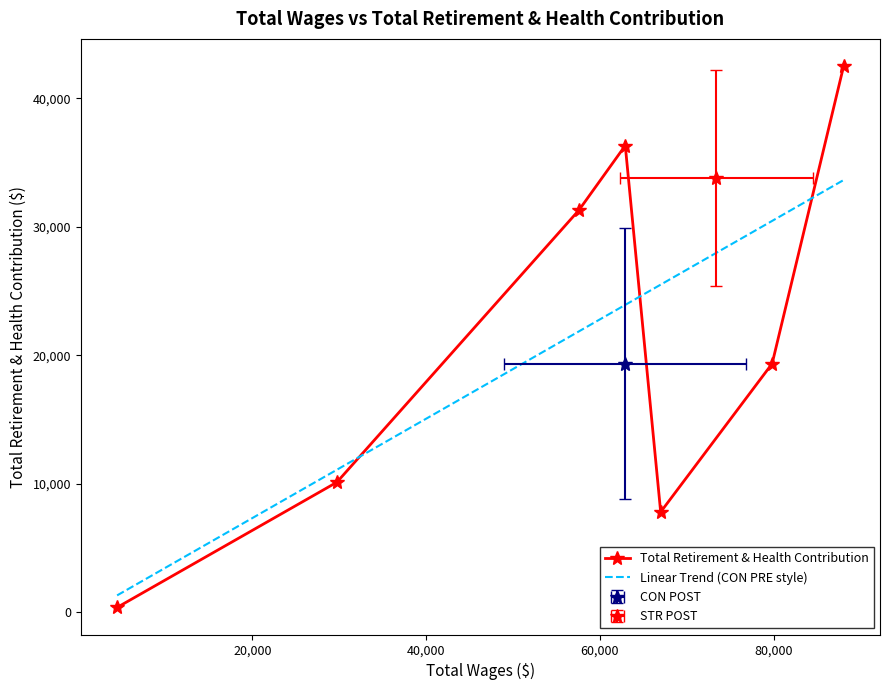

At which category does the data reach its first local peak?

62923.0